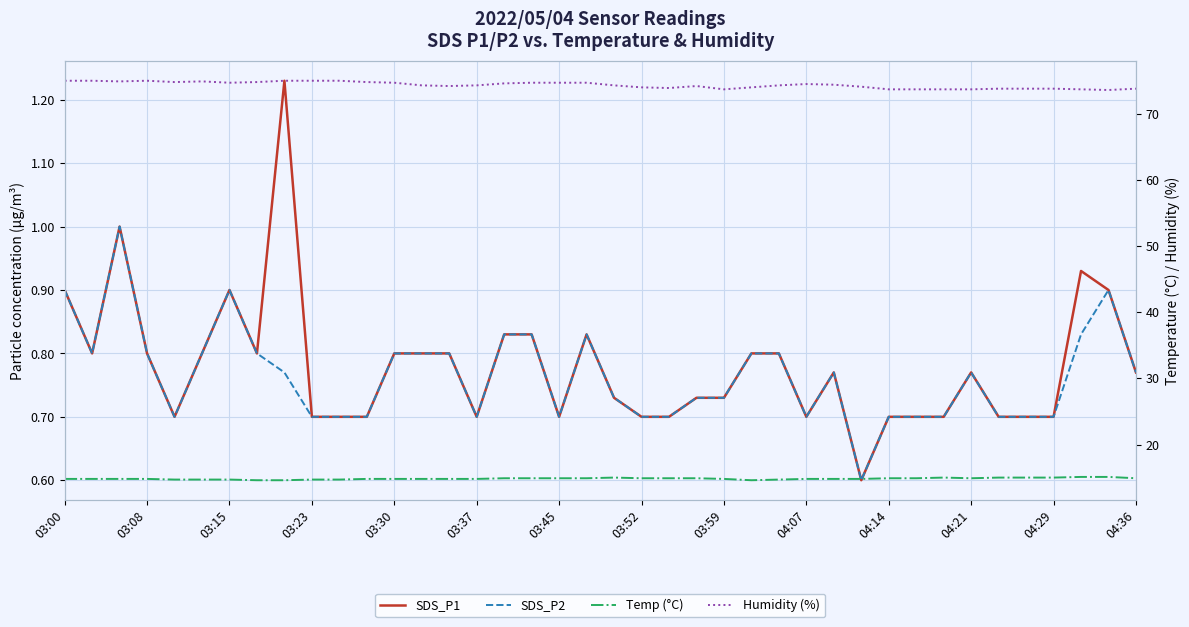

True or false: Humidity (%) and SDS_P1 cross at least once.

False